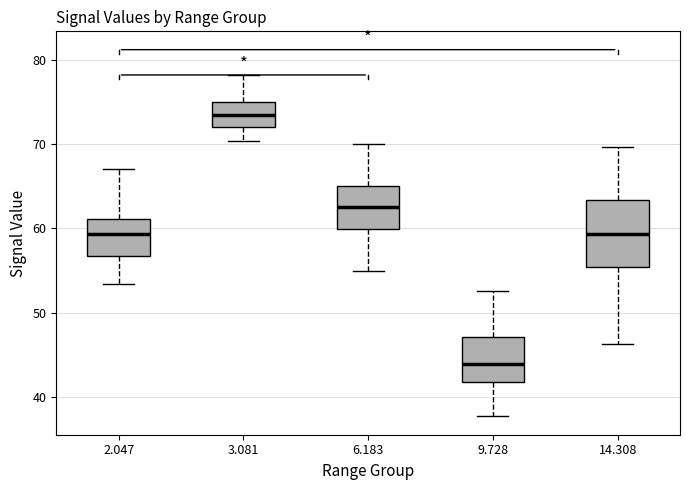

Which box has the lowest median line?

9.728